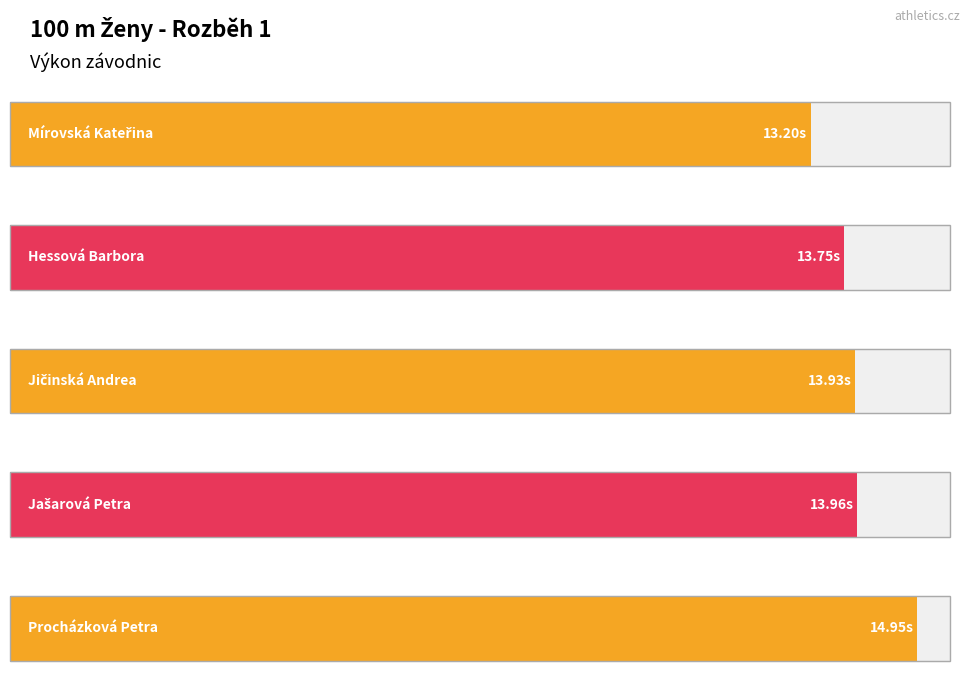

Reading left to right, list all the values displayed in this chart.

Mírovská Kateřina=13.2	Hessová Barbora=13.8	Jičinská Andrea=13.9	Jašarová Petra=14.0	Procházková Petra=14.9